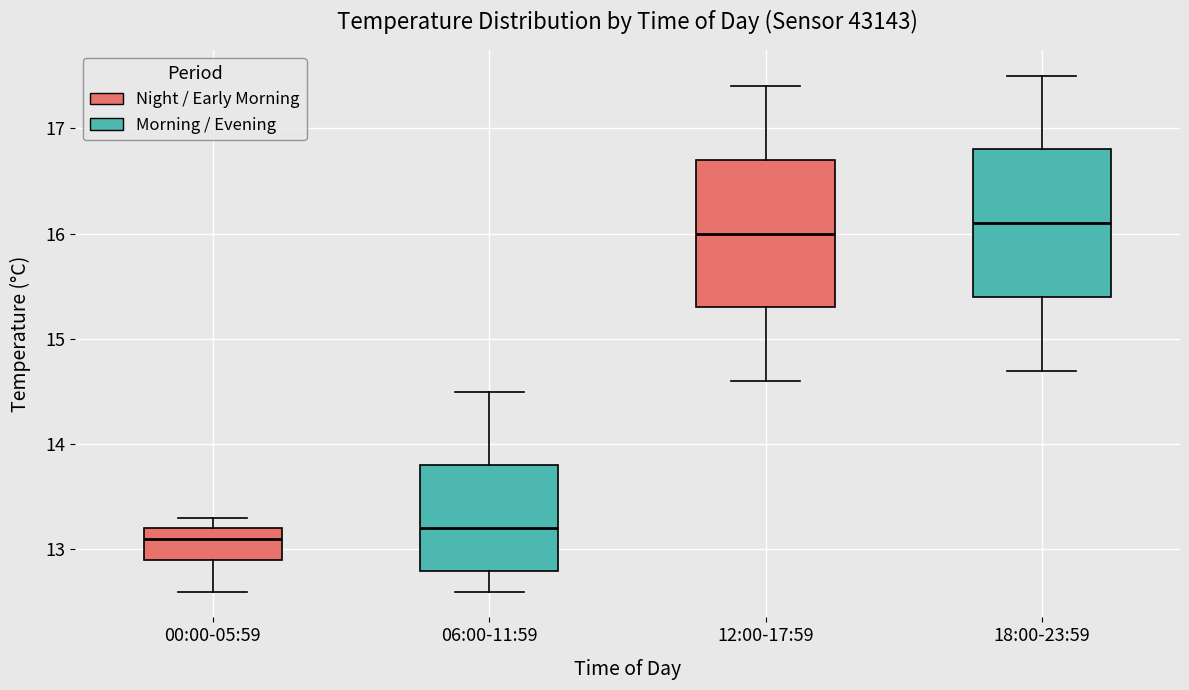

Reading left to right, read every box against the y-axis: the position of its median line, the range the box covers, and the ends of its whiskers. The values are not printed on the chart, so give them approximately, as read against the axis.

00:00-05:59: median 13.1, box 12.9 to 13.2, whiskers 12.6 to 13.3
06:00-11:59: median 13.2, box 12.8 to 13.8, whiskers 12.6 to 14.5
12:00-17:59: median 16.0, box 15.3 to 16.7, whiskers 14.6 to 17.4
18:00-23:59: median 16.1, box 15.4 to 16.8, whiskers 14.7 to 17.5